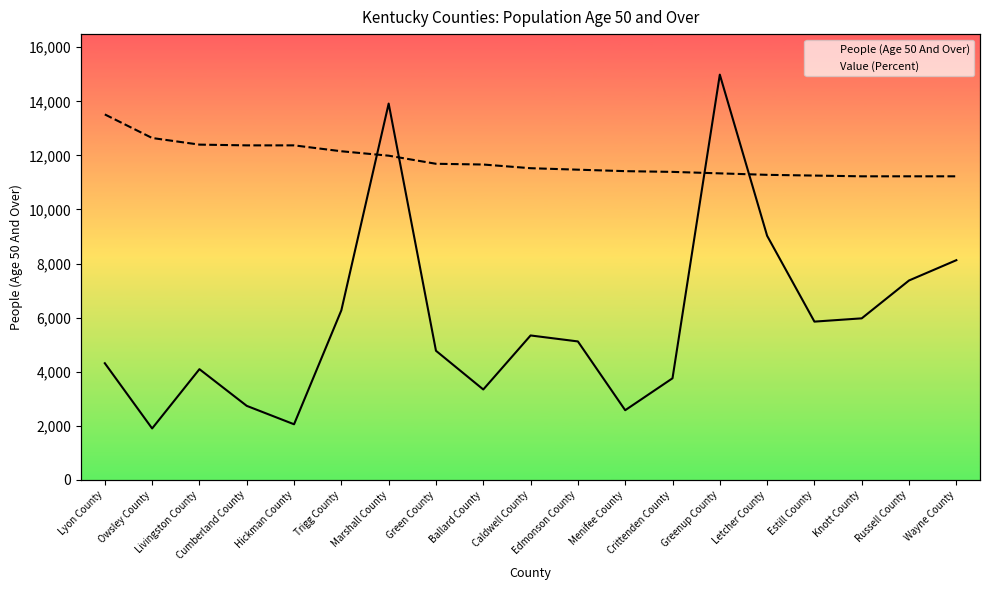

Rank the series at Menifee County from highest to lowest value.

Value (Percent), People (Age 50 And Over)